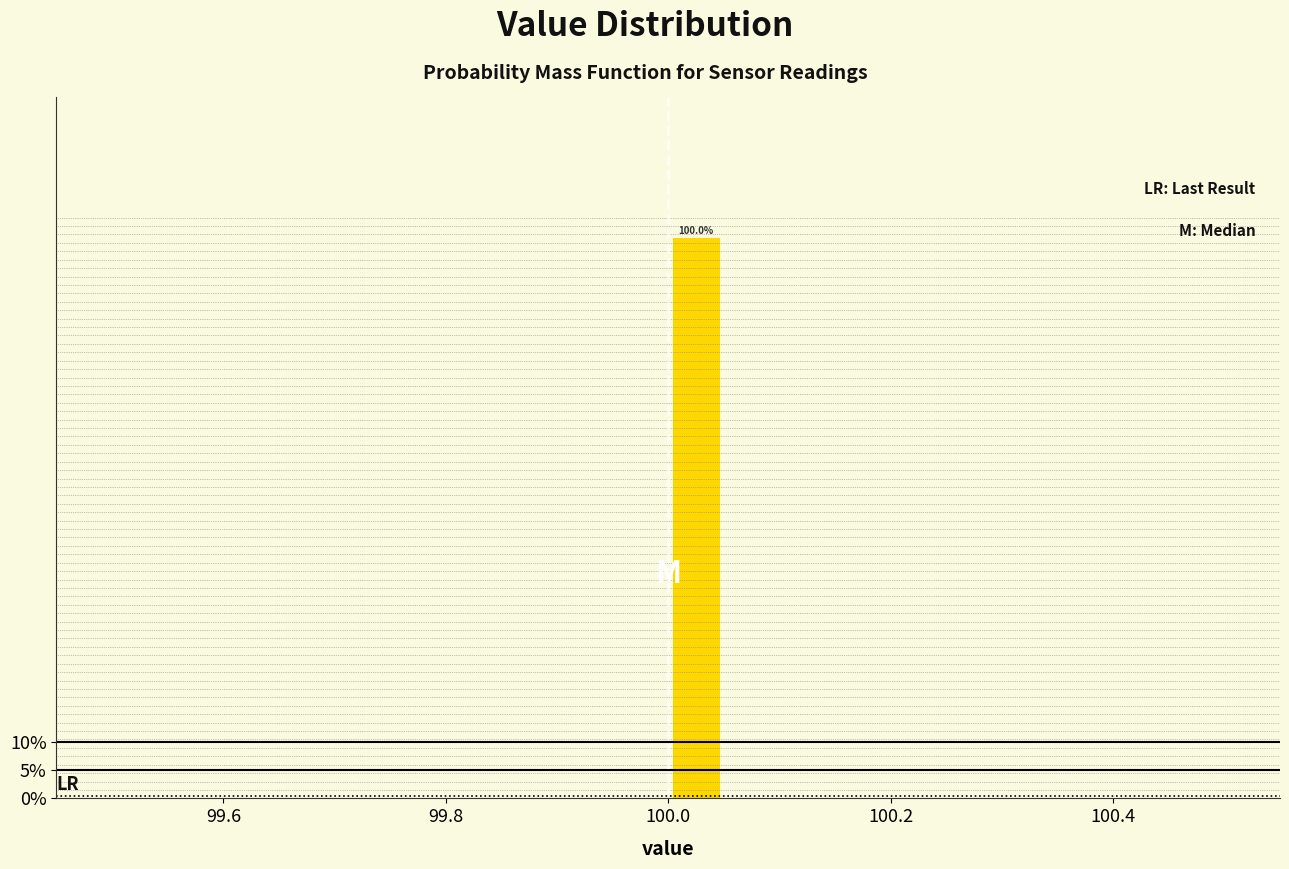

Around what value on the x-axis is the tallest bar? Give the approximate position of its centre, as read against the axis.

100.02